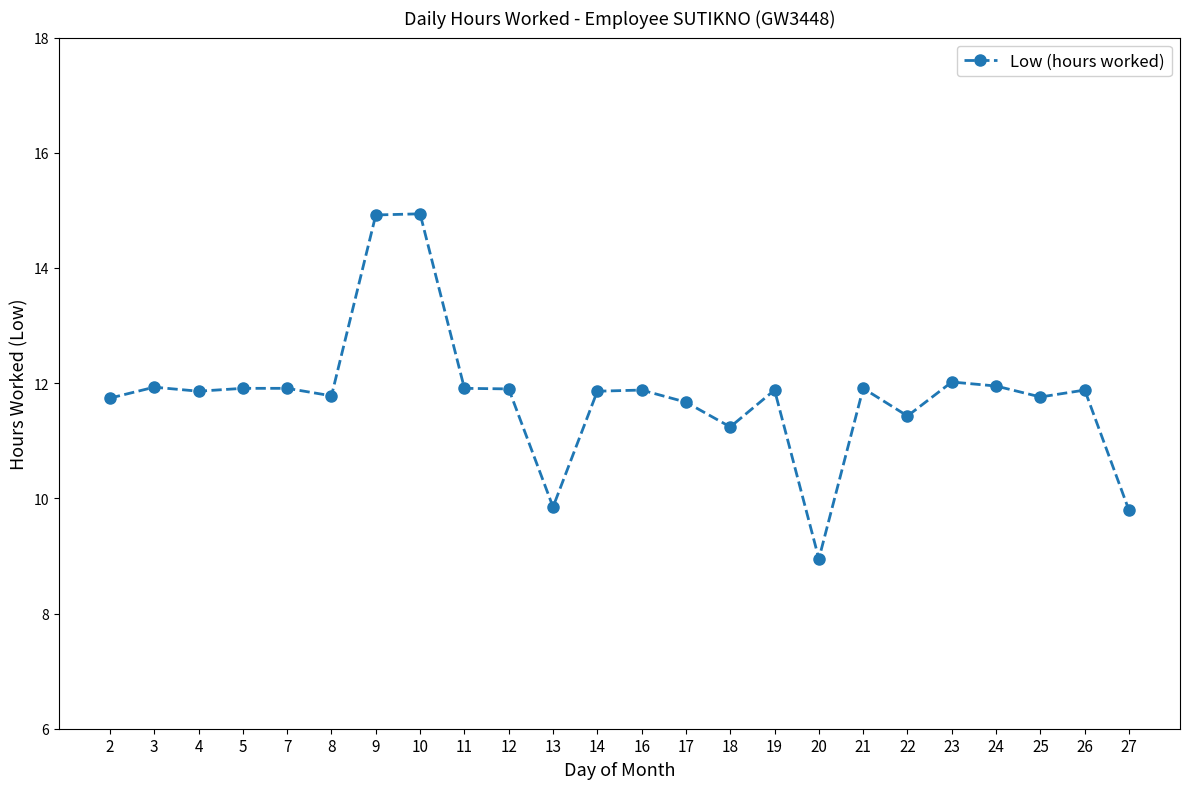

Count the number of values greater than 11.

21